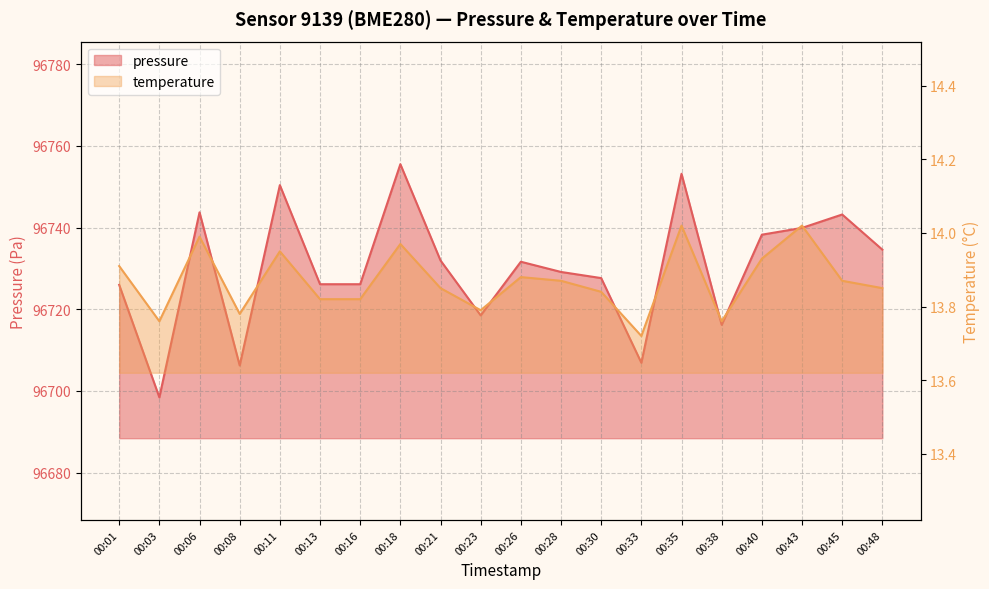

What is the sum of the temperature values at 00:38 and 00:30?

27.6